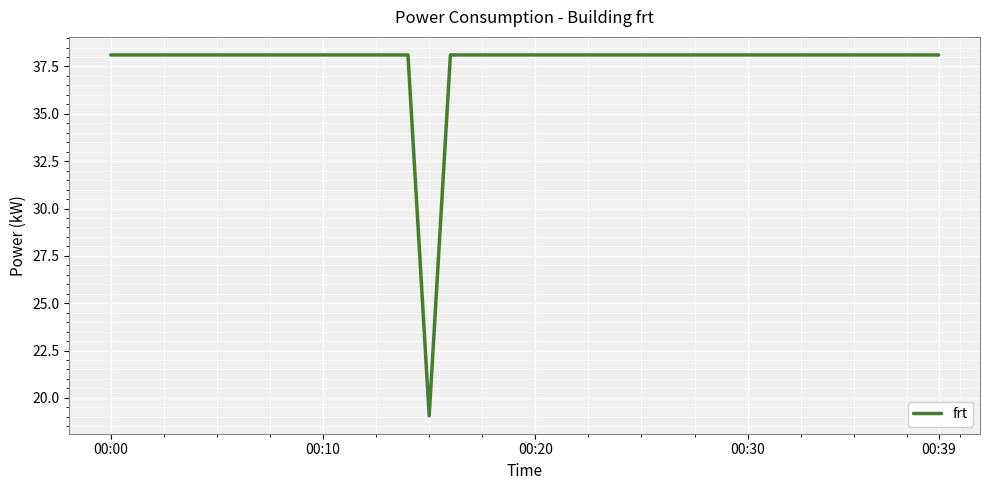

What is the greatest value displayed?

38.1